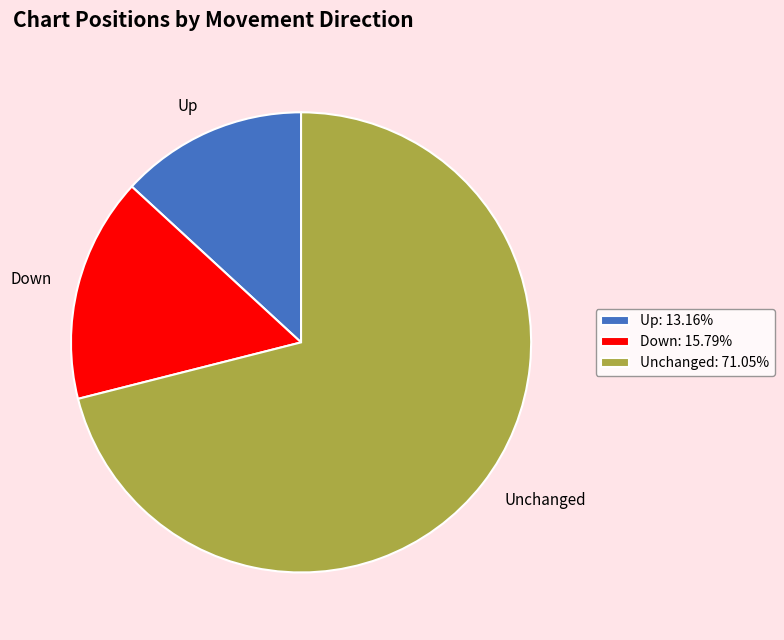

Combined, do Up and Unchanged account for over 50%?

Yes